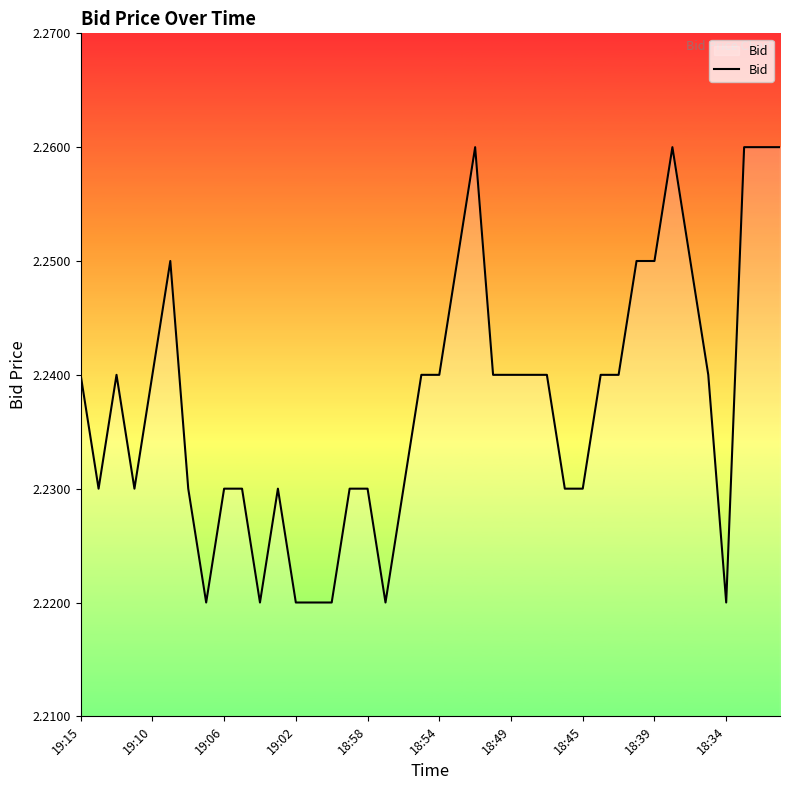

The chart shows a value of 1.0 at 19:02. True or false?

False